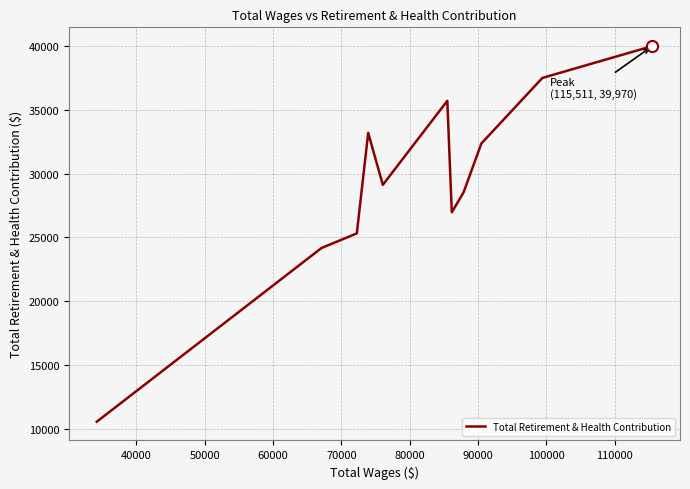

Reading left to right, extract all data points from this chart.

10579	24172	25314	33184	29112	35689	26962	28530	32348	37480	39970